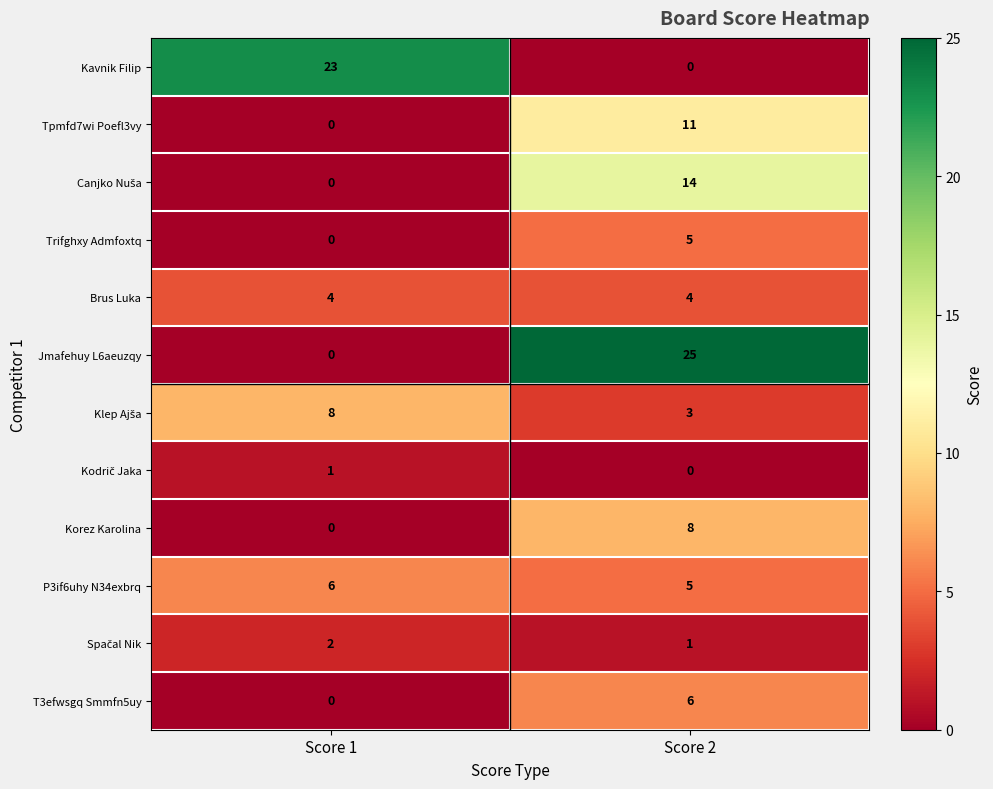

What is the greatest value displayed?

25